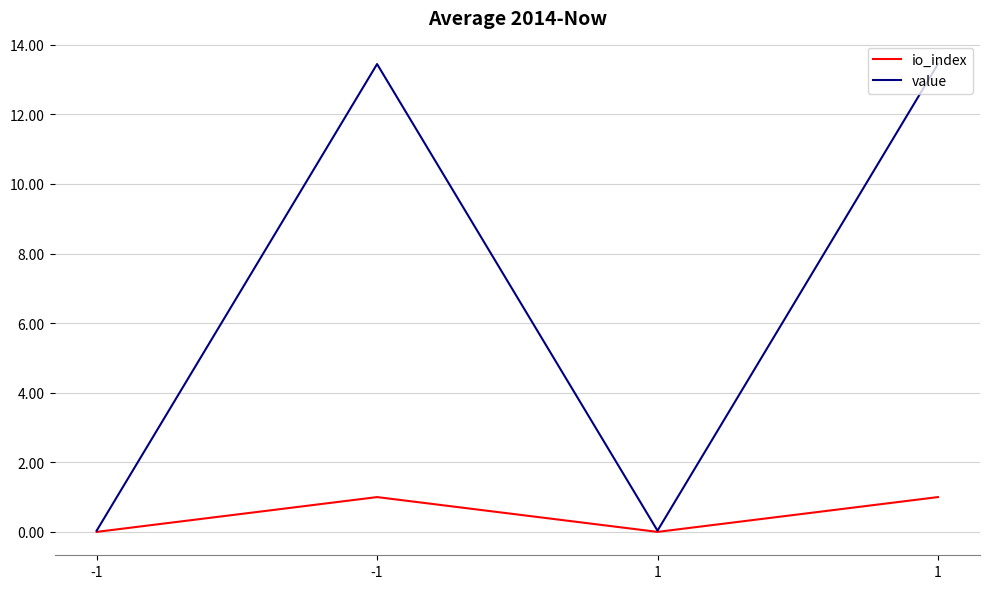

How many lines are shown in the chart?

2